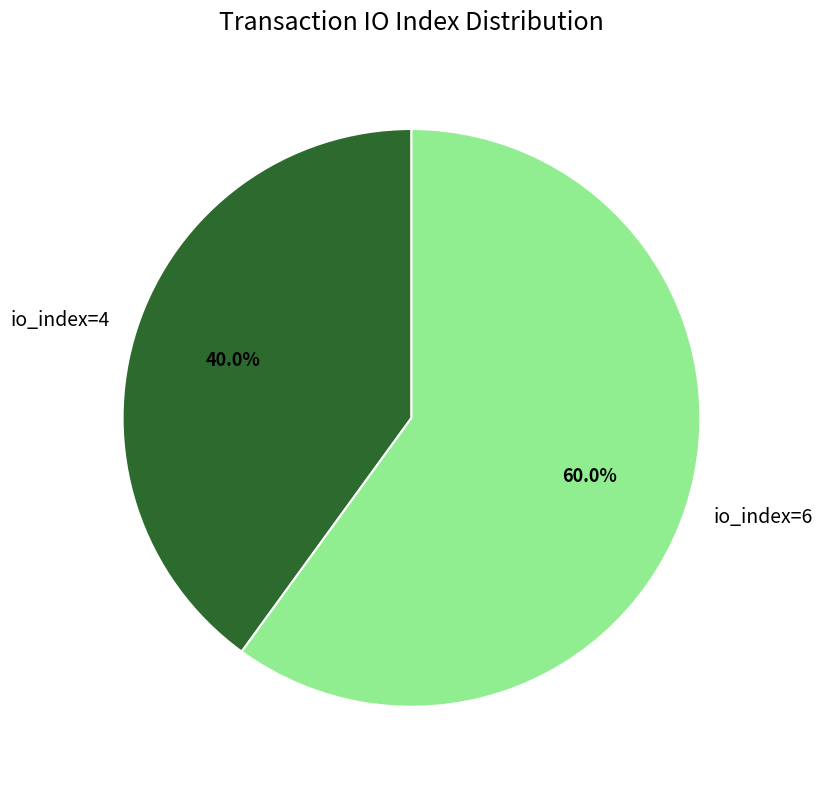

What portion of the pie excludes io_index=6?

40.0%